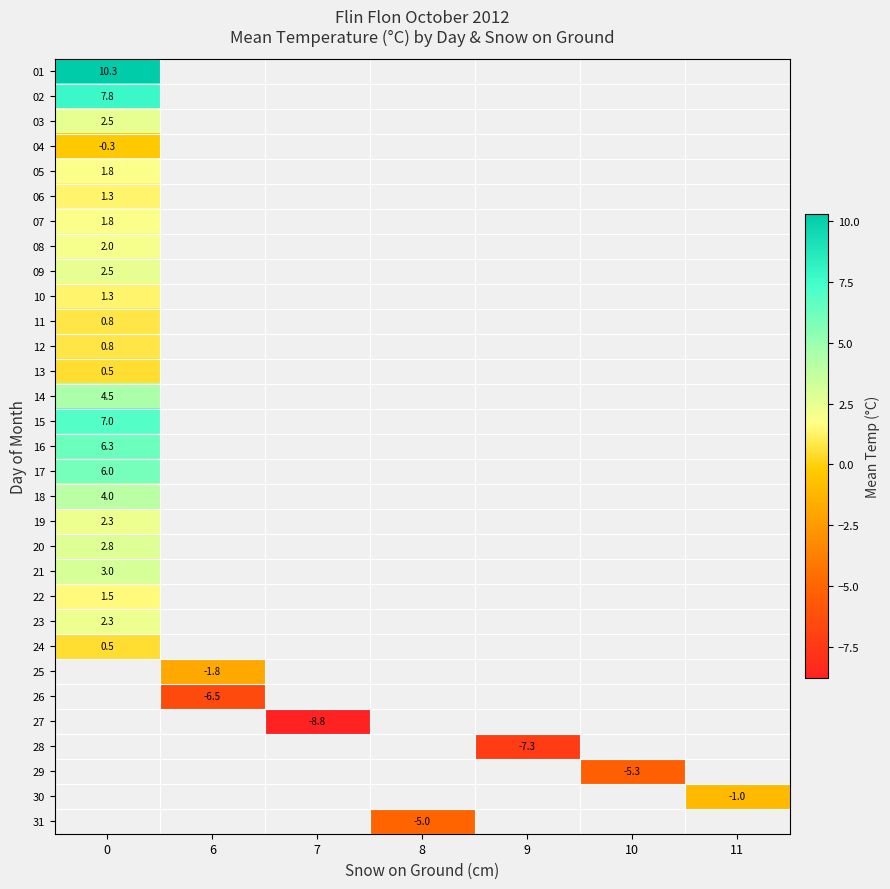

What is the difference between the highest and lowest values at 0?

10.6